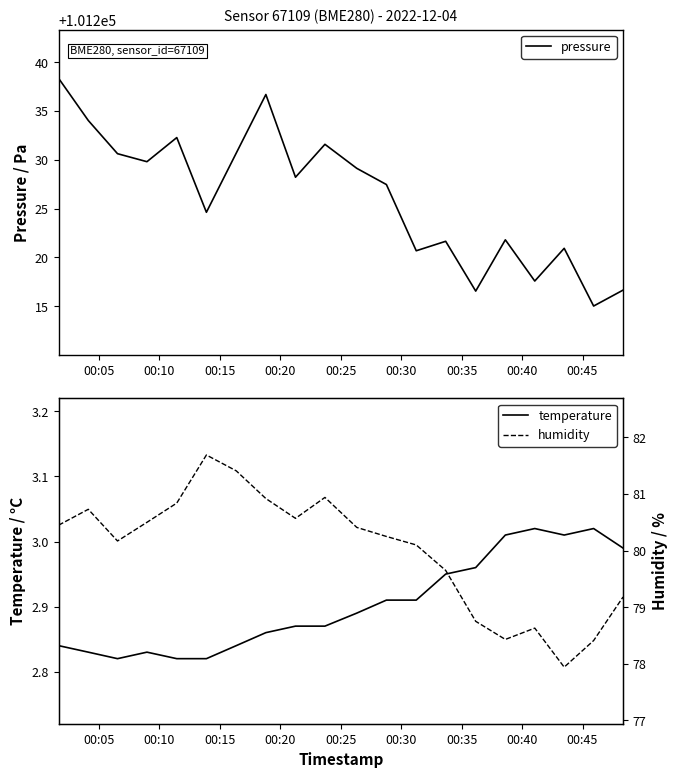

True or false: humidity and pressure cross at least once.

False